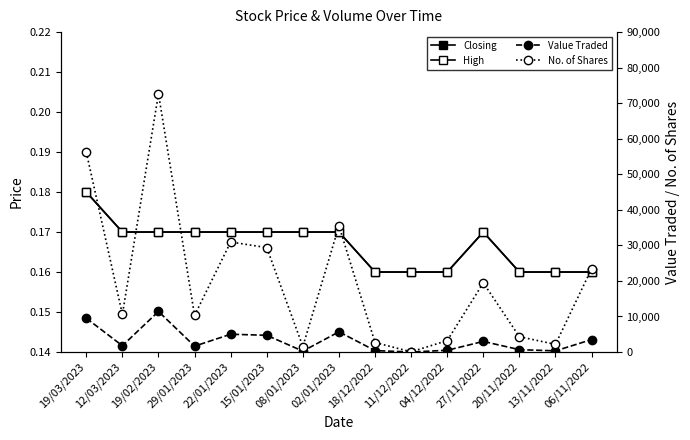

How many Closing values are between 0 and 1?

15